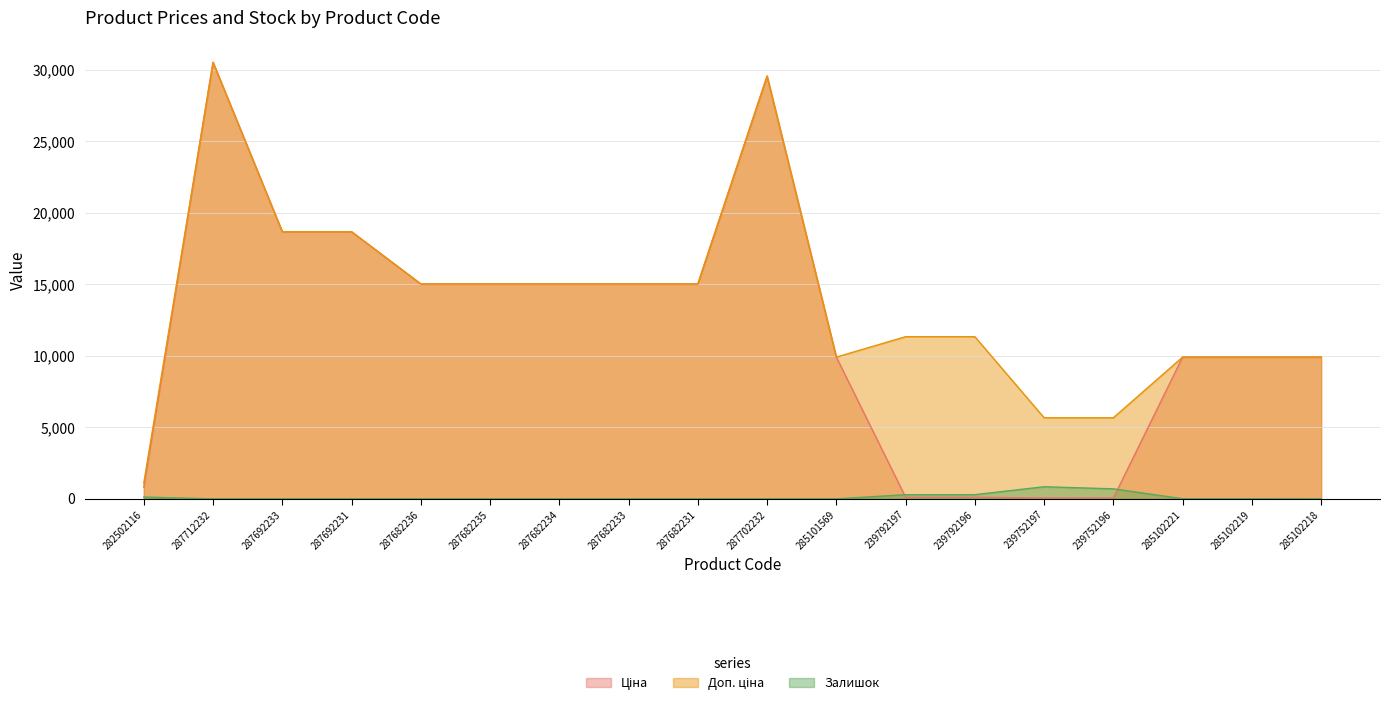

Between 285102218 and 287702232, which is larger?

287702232